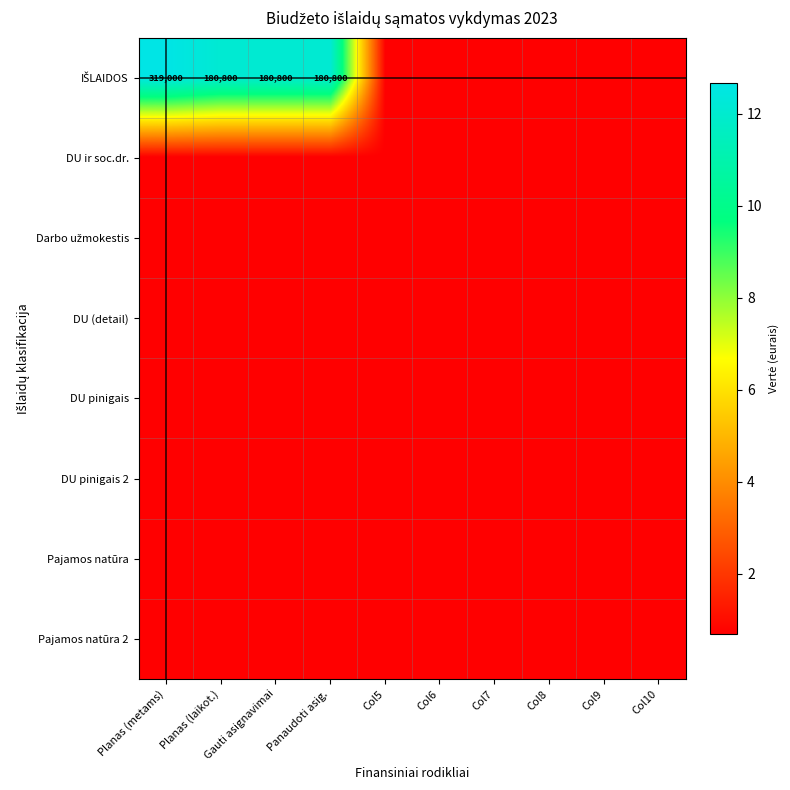

What is the sum of the DU pinigais values at Col10 and Col5?

1.4